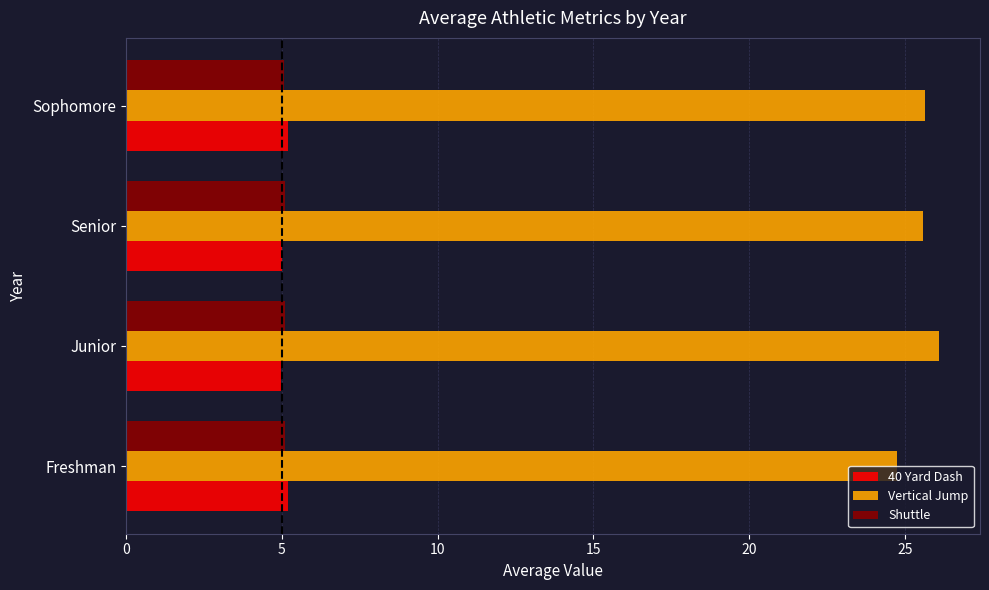

The value of Vertical Jump at Senior is 11.6. True or false?

False